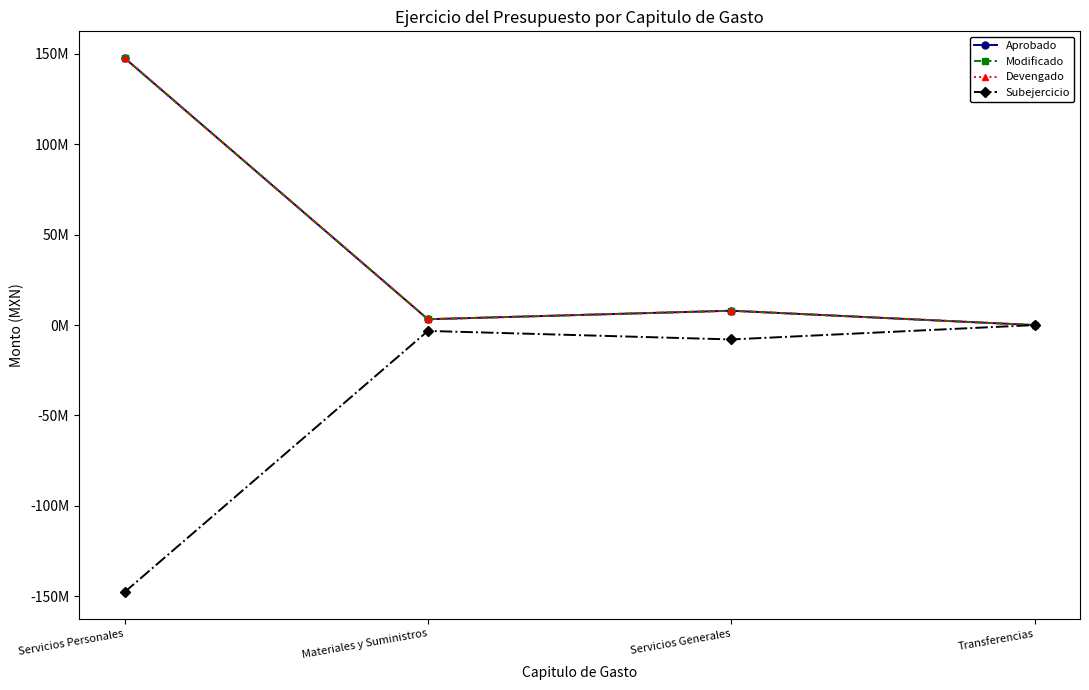

List the series in order of their peak value, highest first.

Aprobado, Modificado, Devengado, Subejercicio